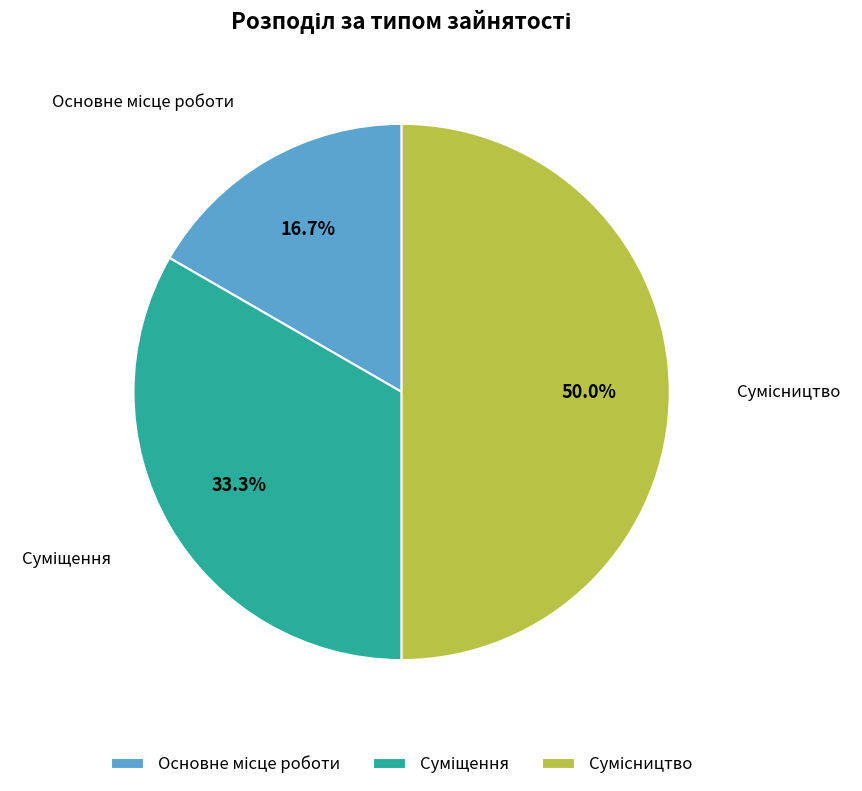

Does Суміщення represent more than half of the total?

No